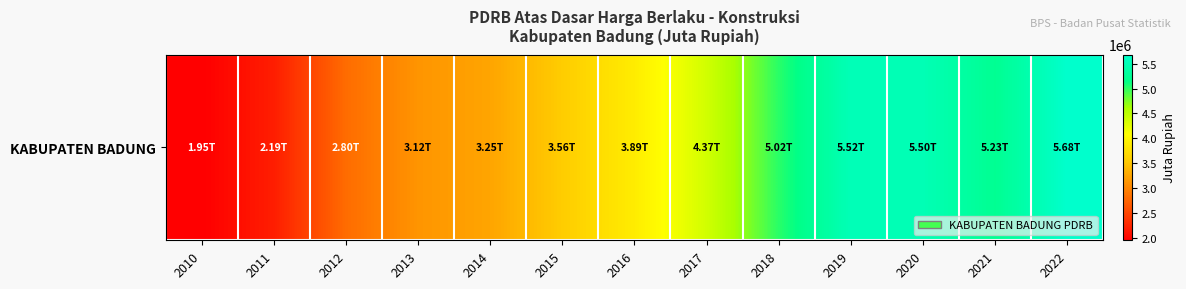

How many data points are above 3890032?

7